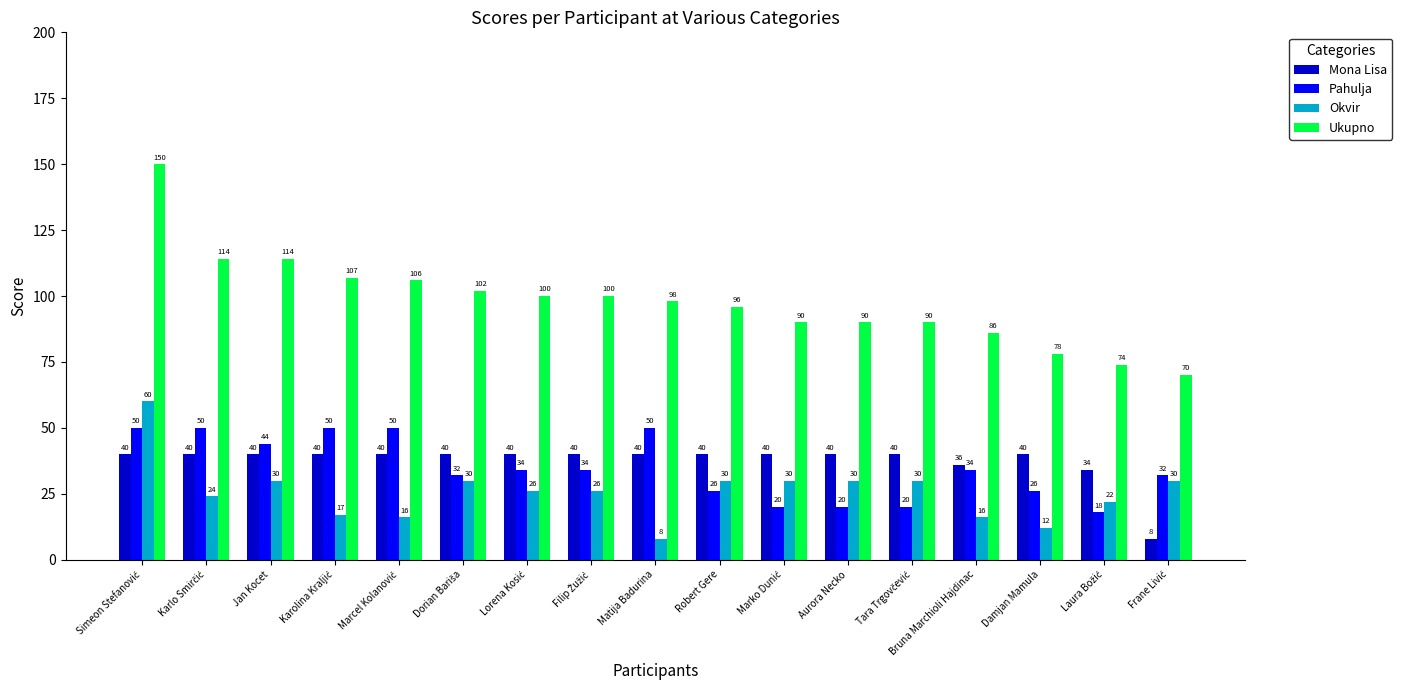

Which series has the largest range (max minus min)?

Ukupno